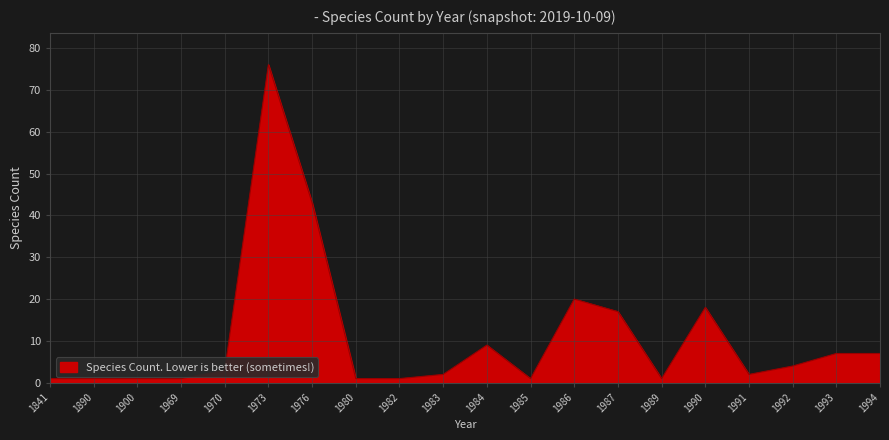

What is the sum of the values at 1983 and 1986?

22